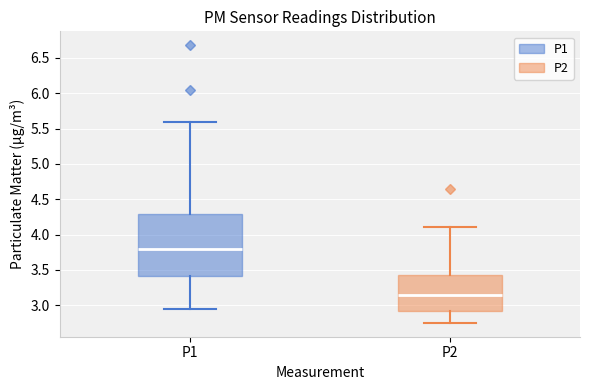

Reading left to right, read every box against the y-axis: the position of its median line, the range the box covers, and the ends of its whiskers. The values are not printed on the chart, so give them approximately, as read against the axis.

P1: median 3.80, box 3.40 to 4.30, whiskers 2.95 to 5.60
P2: median 3.15, box 2.90 to 3.45, whiskers 2.75 to 4.10